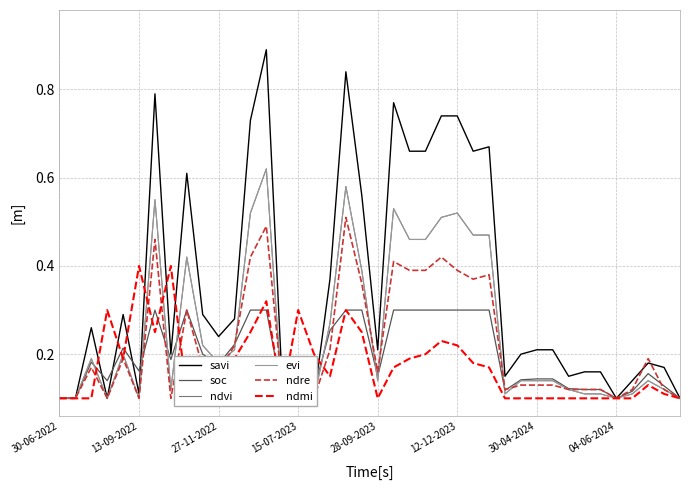

What is the lowest value of the soc series?

0.1